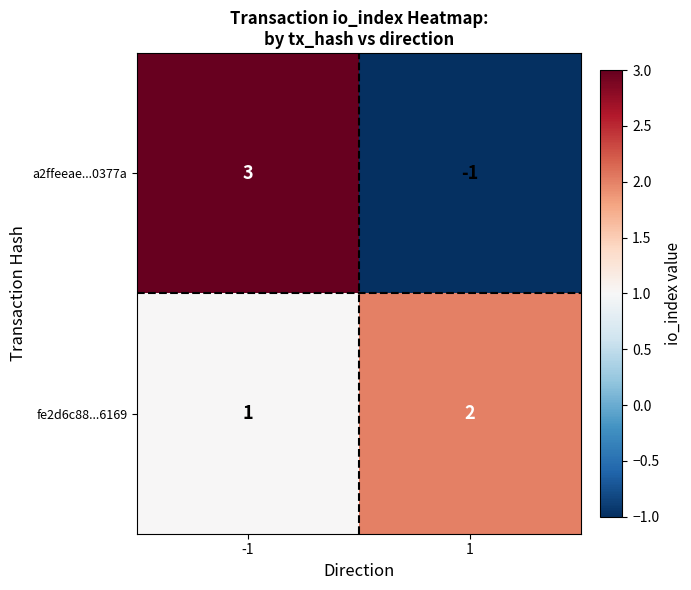

Reading left to right, what are all the values shown in this chart?

a2ffeeae...0377a: 3	-1
fe2d6c88...6169: 1	2